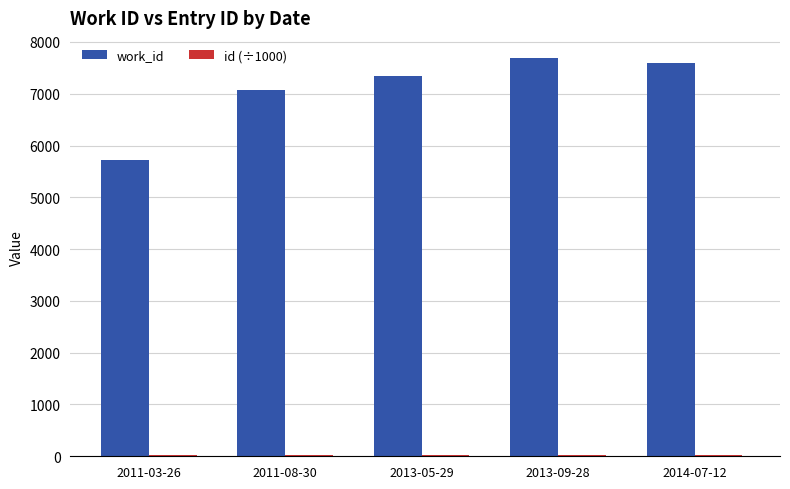

The value of work_id at 2011-03-26 is 8538.8. True or false?

False